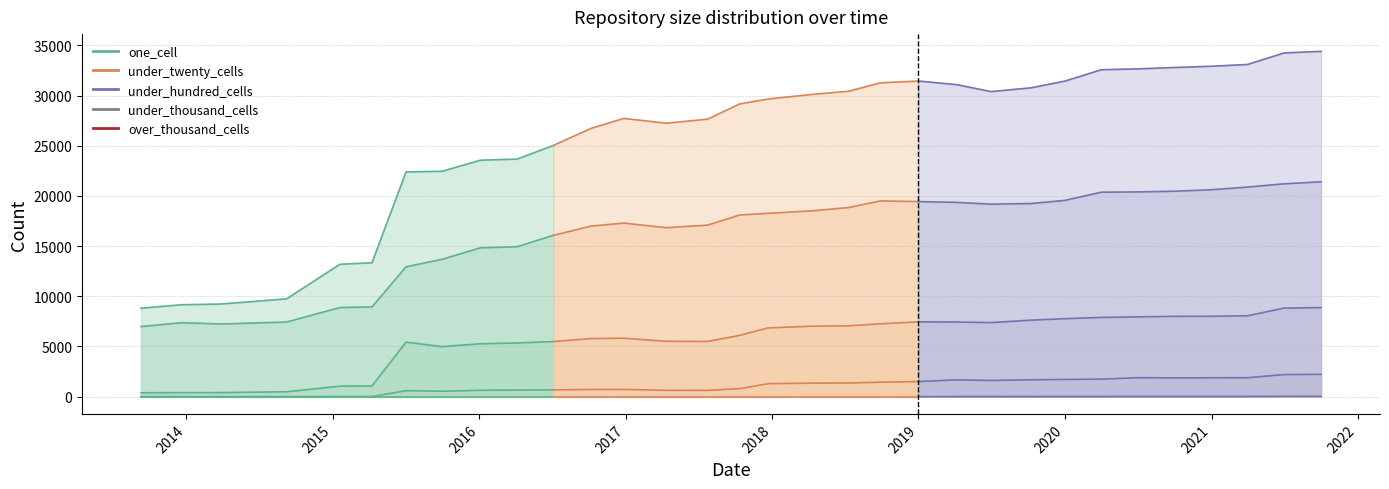

How many lines are shown in the chart?

5